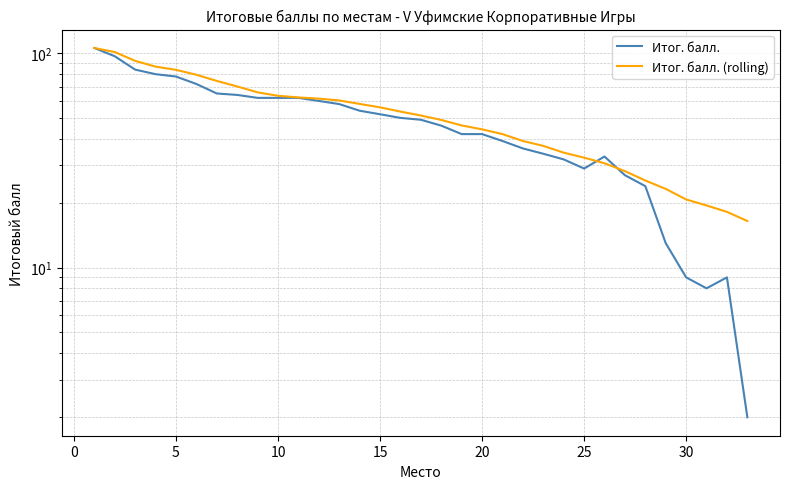

Does the chart display data point markers on the line(s)?

No